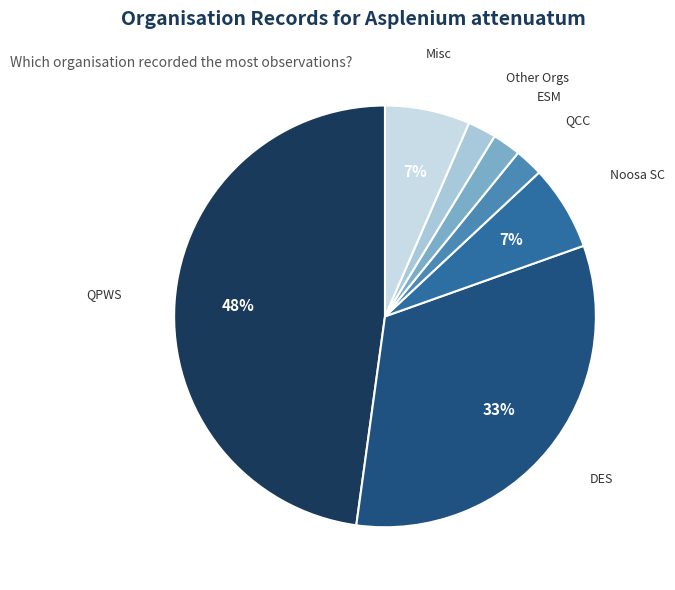

To the nearest percent, what is the combined percentage of ESM and Other Orgs?

4%